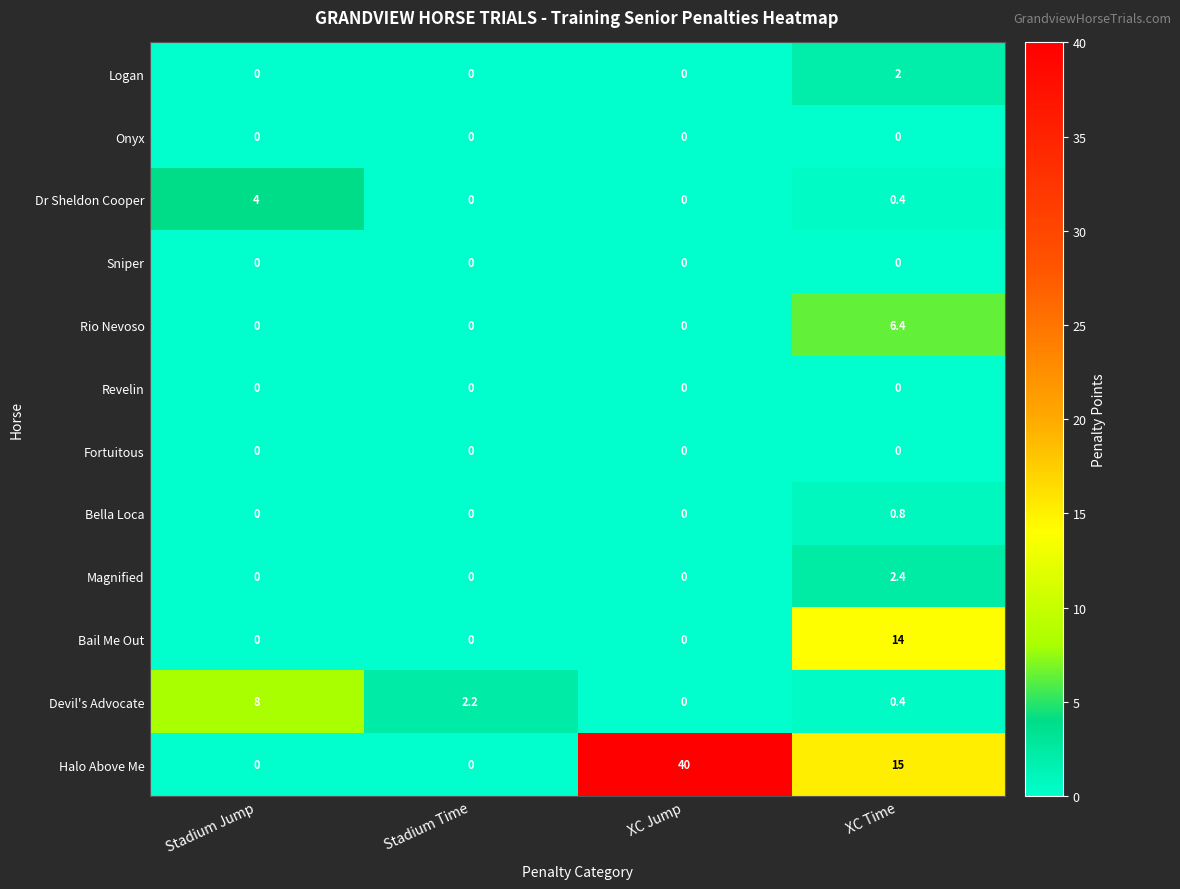

What is the total value across all series at XC Time?

41.4